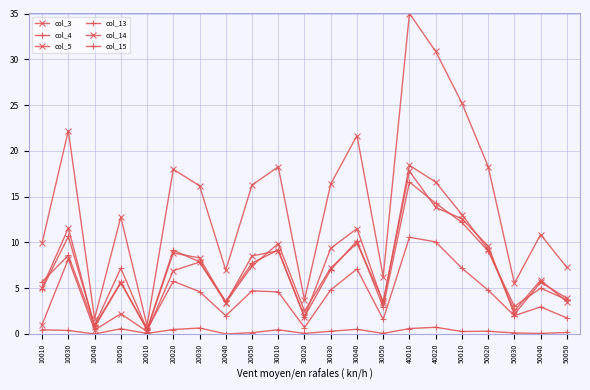

Where is the first local maximum for col_3?

10030